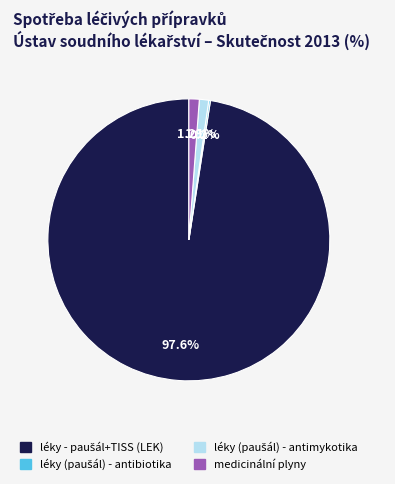

What portion of the pie excludes medicinální plyny?

98.8%